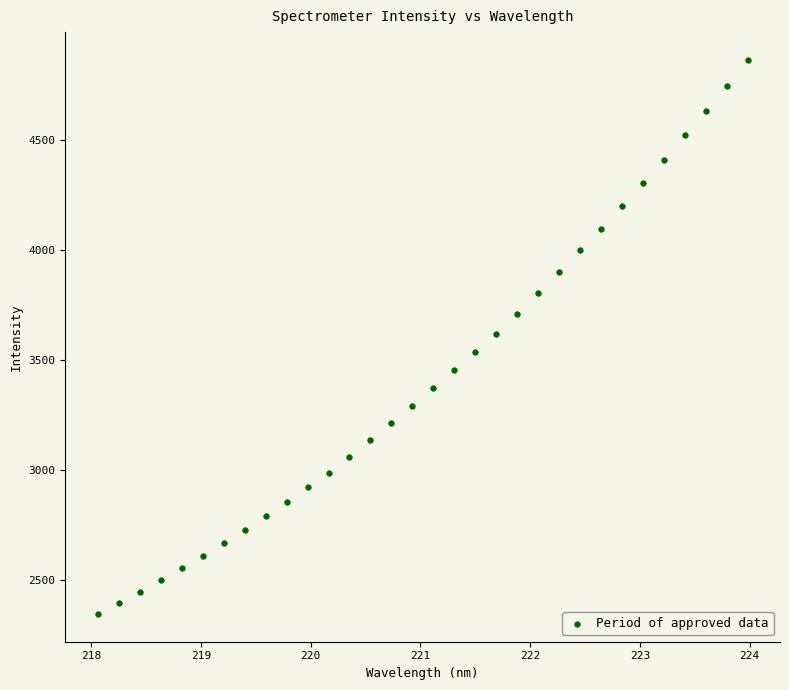

What is the range of X values (max minus min)?

5.9